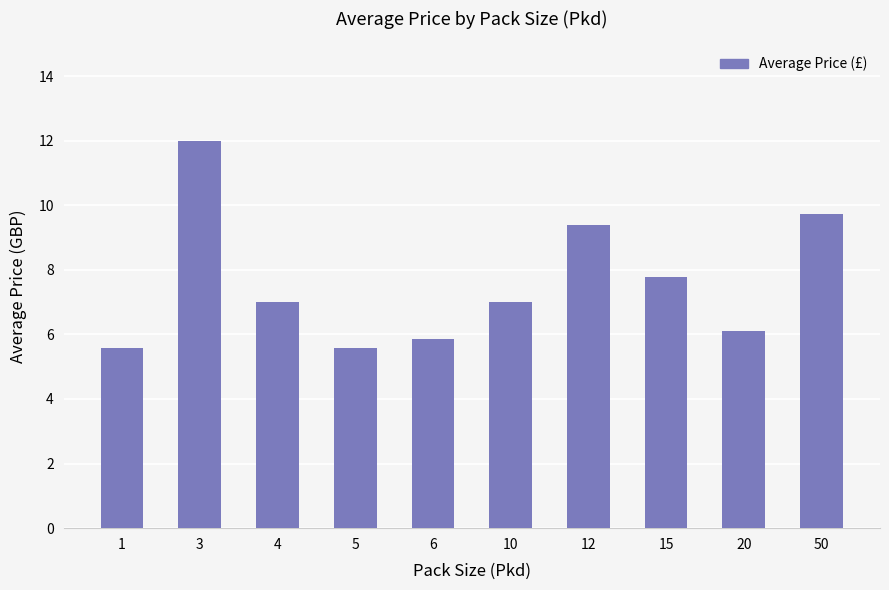

What is the sum of all values?

76.0